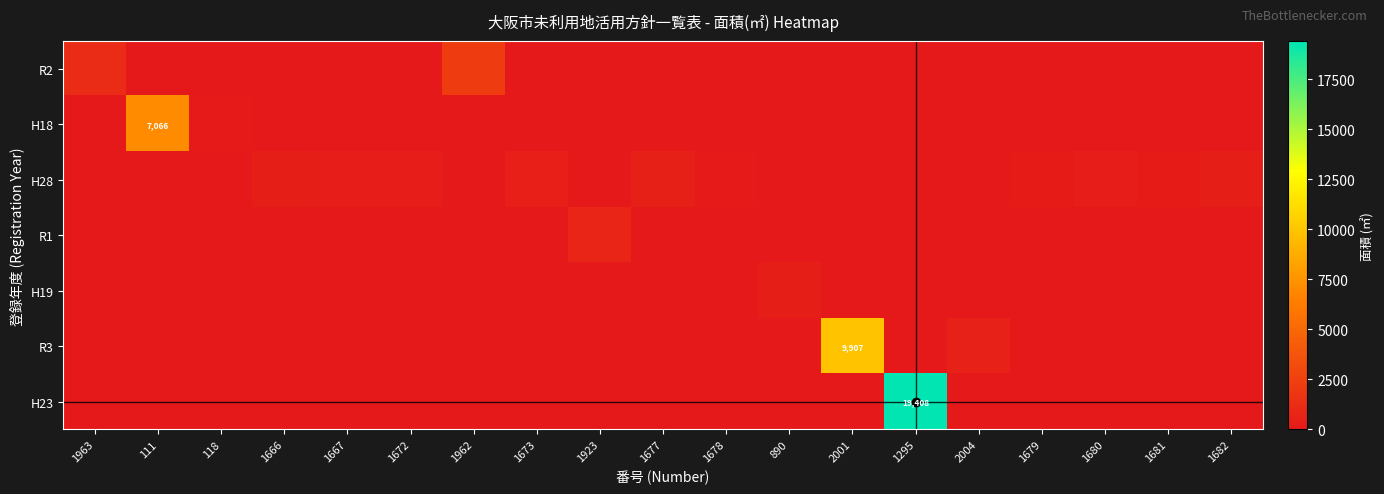

Rank the categories by R3 value from highest to lowest.

2001, 2004, 1963, 111, 118, 1666, 1667, 1672, 1962, 1673, 1923, 1677, 1678, 890, 1295, 1679, 1680, 1681, 1682